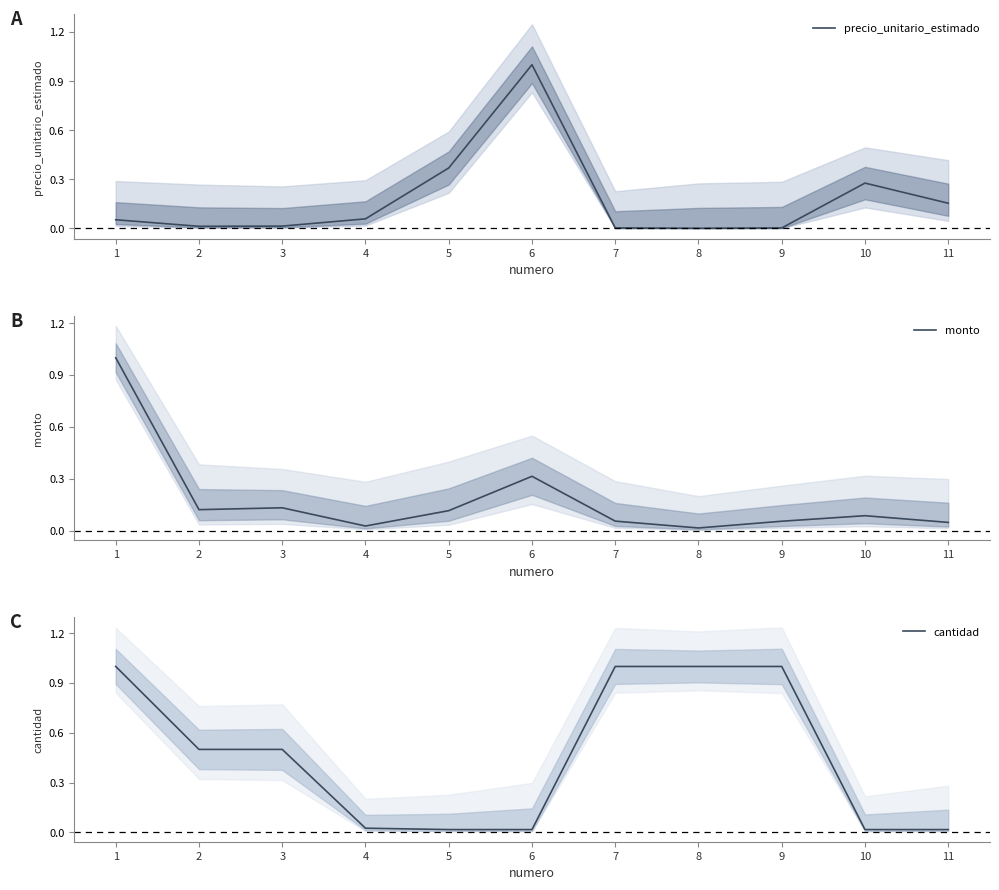

Is this an area chart (filled region under the line)?

No